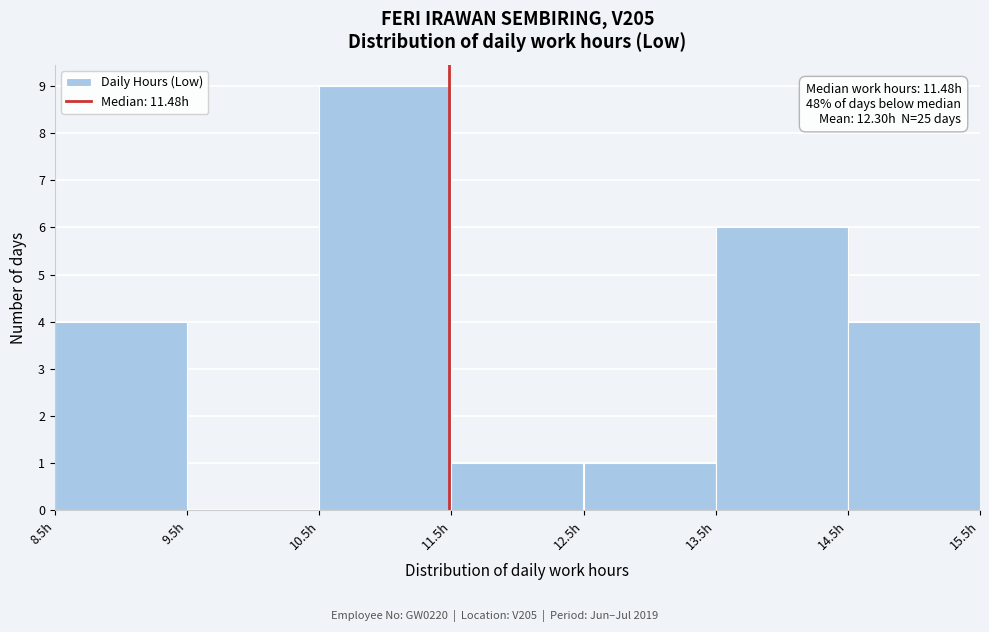

Over which range of the x-axis is the bar tallest?

10.5 to 11.5